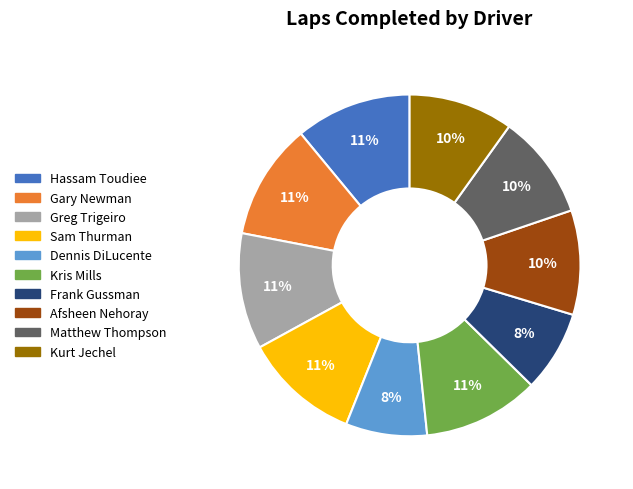

Count the number of slices in the pie.

10